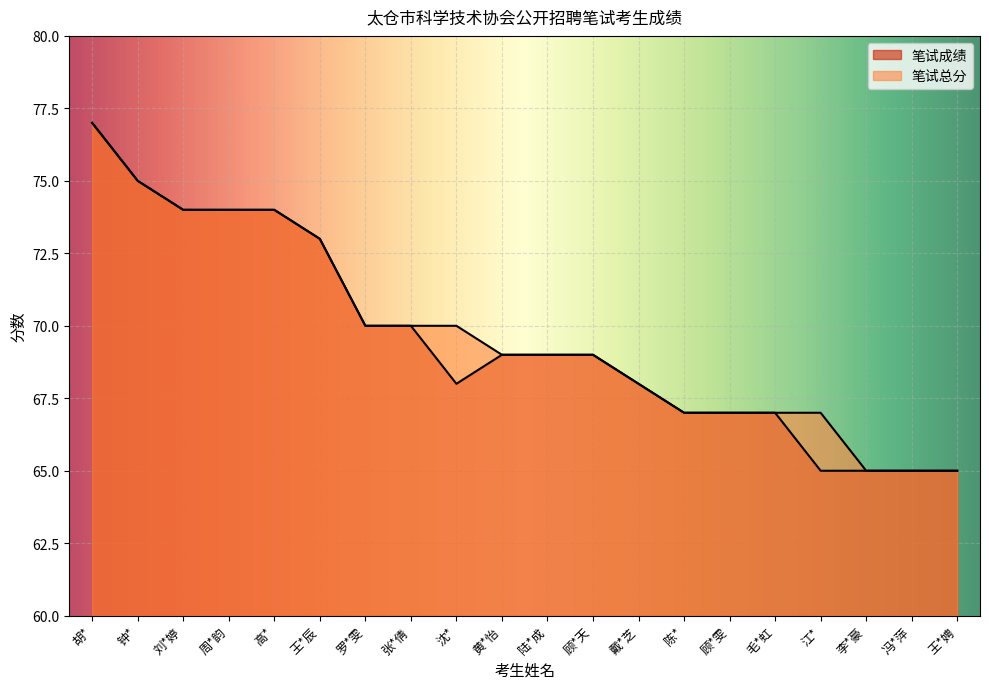

What is the minimum value for 笔试总分?

65